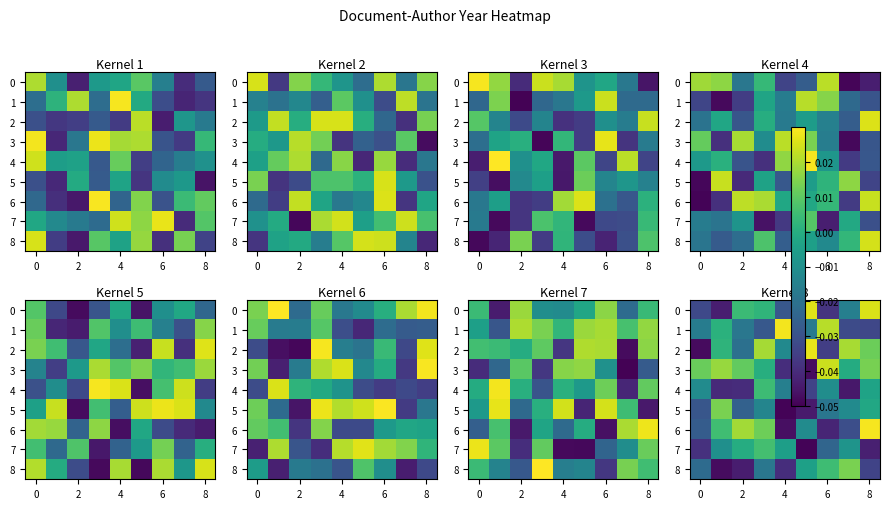

What is the difference between the highest and lowest values at 4?

0.1